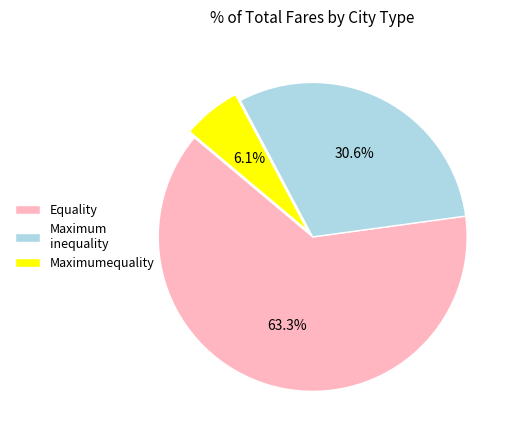

To the nearest percent, what is the difference between the Maximumequality and Equality slice percentages?

57%